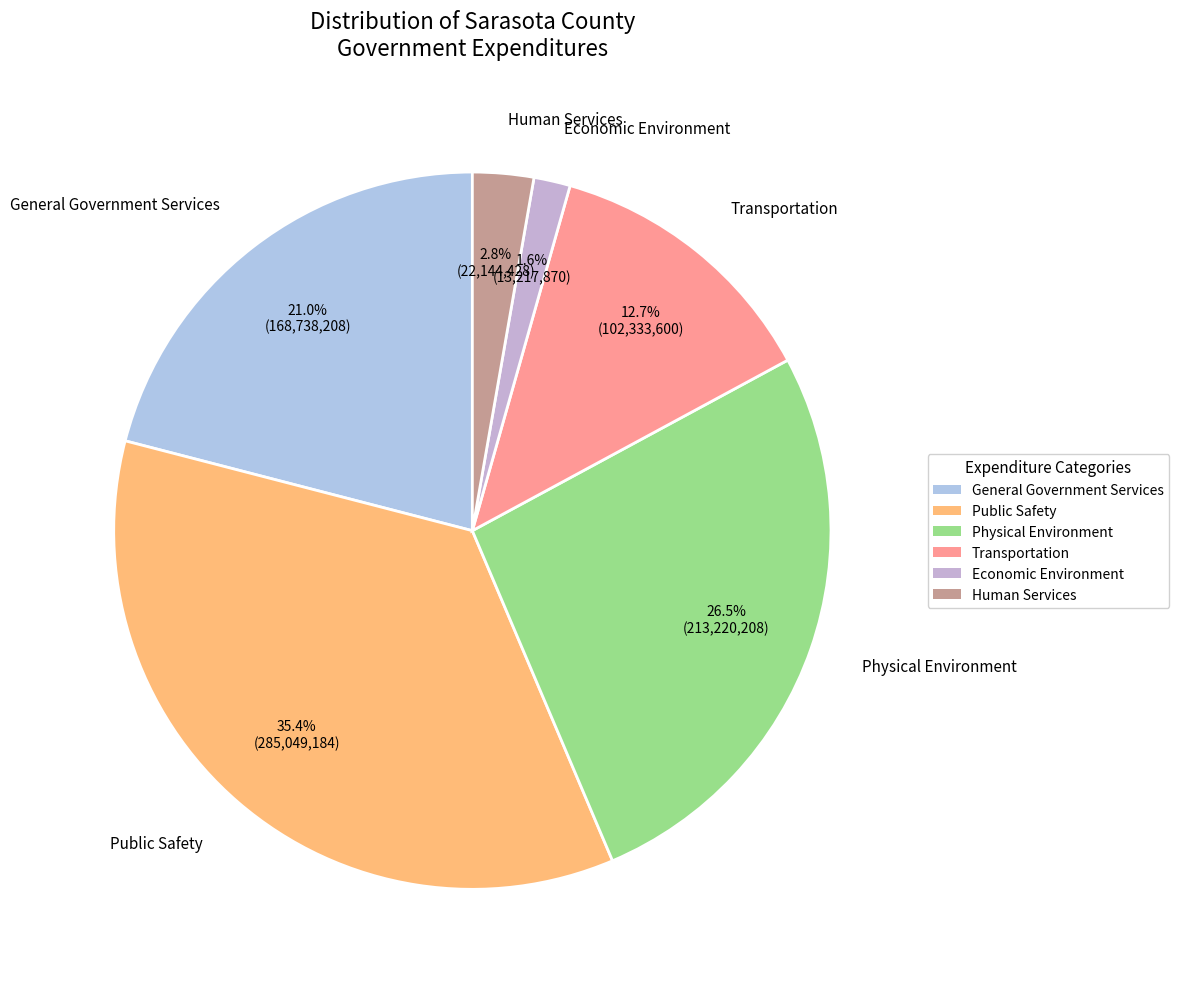

Which category has the smallest portion of the pie?

Economic Environment